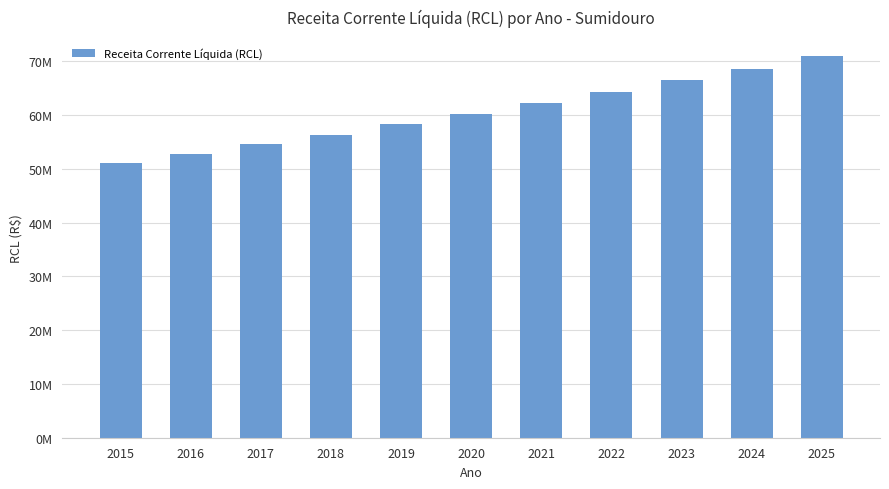

Read the value at 2020.

60209849.1